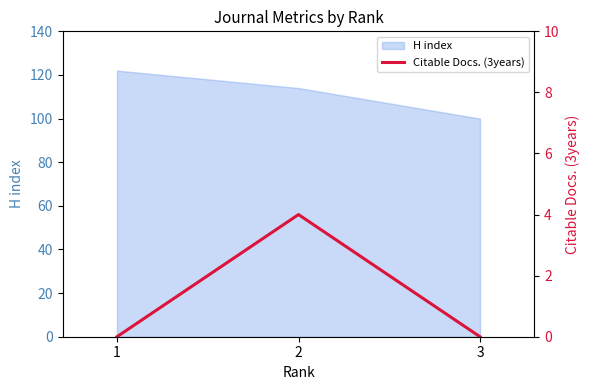

Reading left to right, list all the values displayed in this chart.

1=0	2=4	3=0